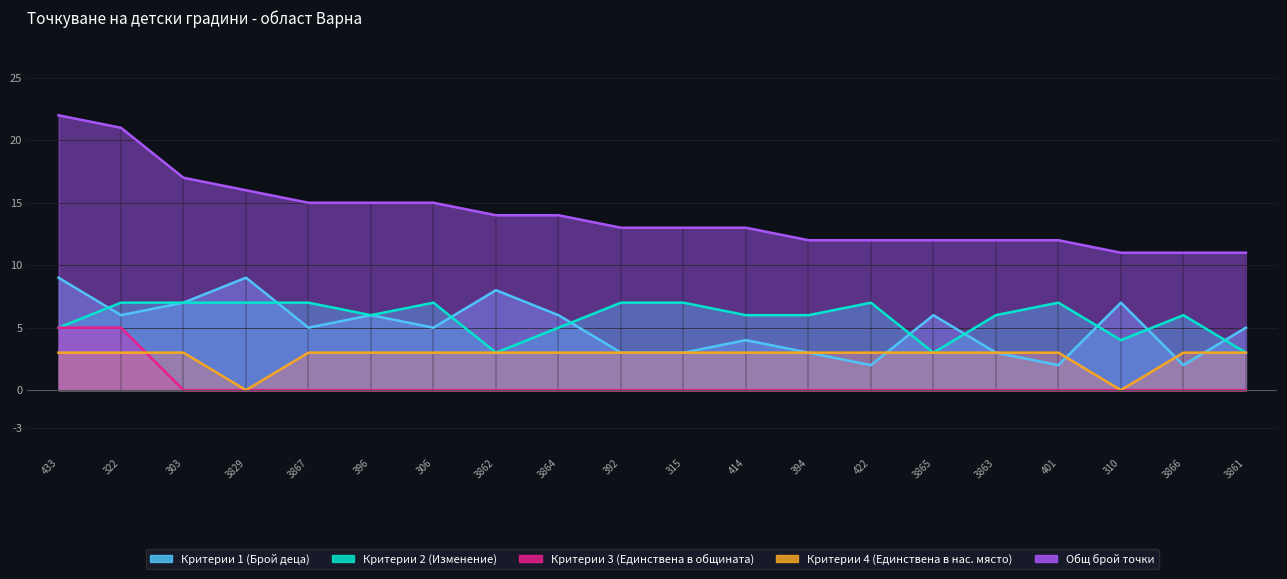

How many categories are shown in the chart?

20